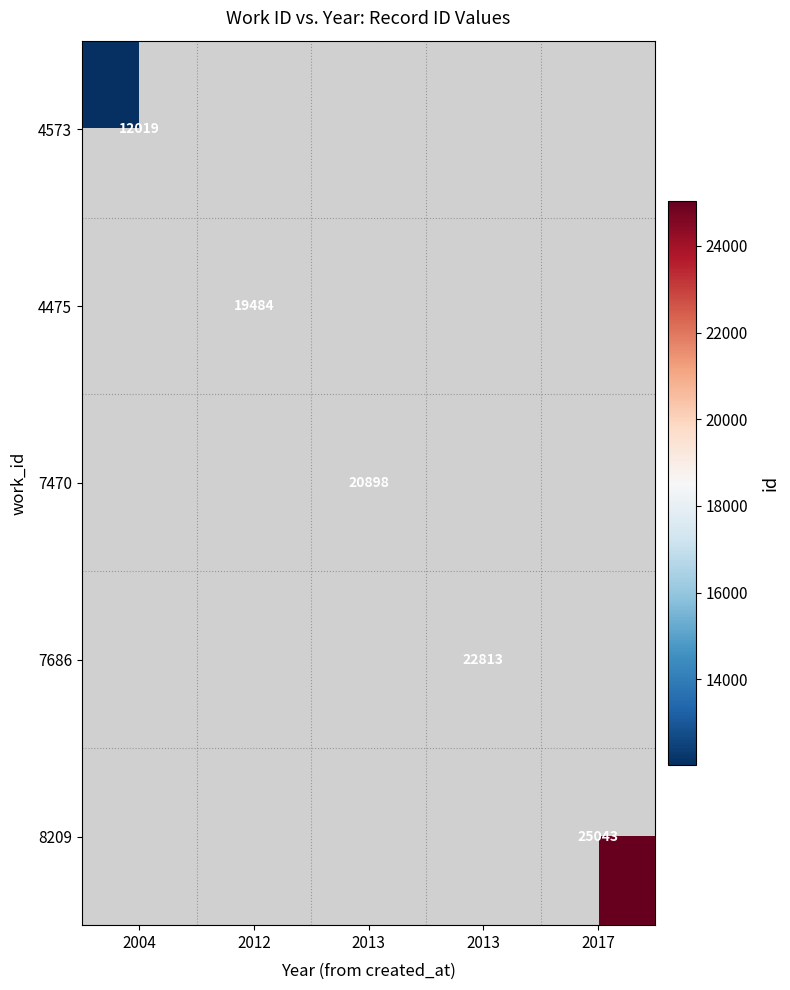

How many distinct data groups are displayed?

5